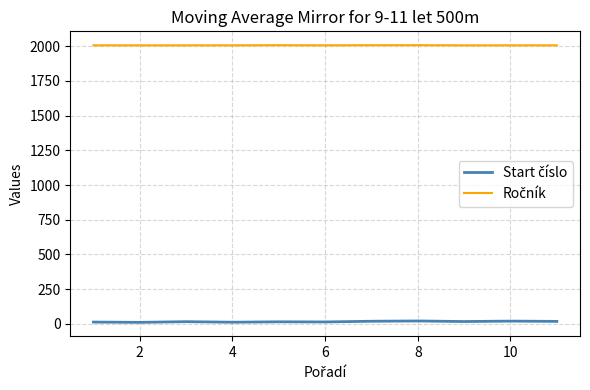

How many lines are shown in the chart?

2